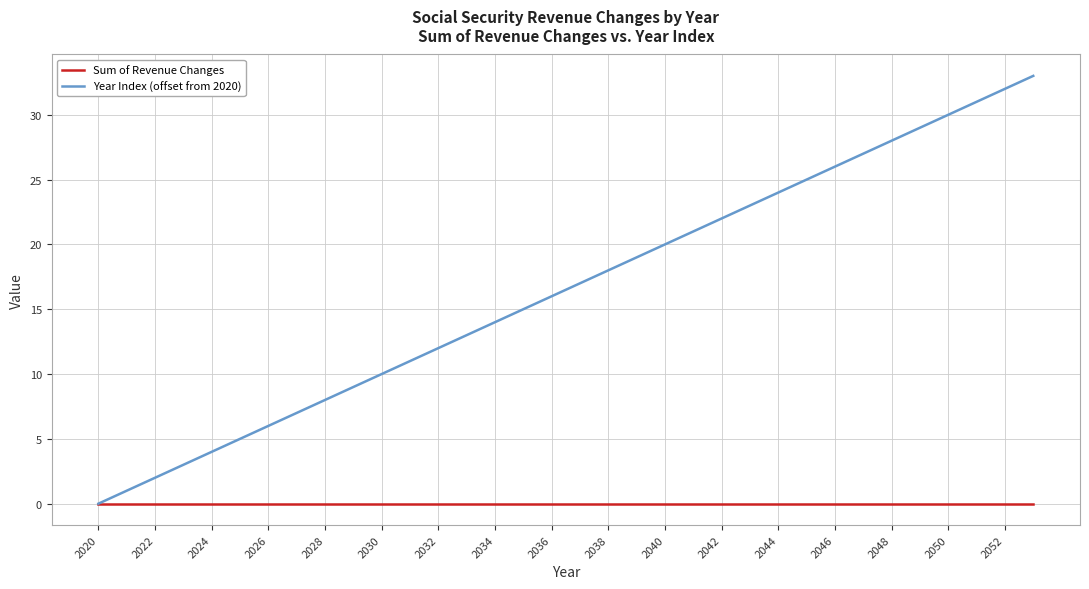

Rank the series by their average value, from lowest to highest.

Sum of Revenue Changes, Year Index (offset from 2020)